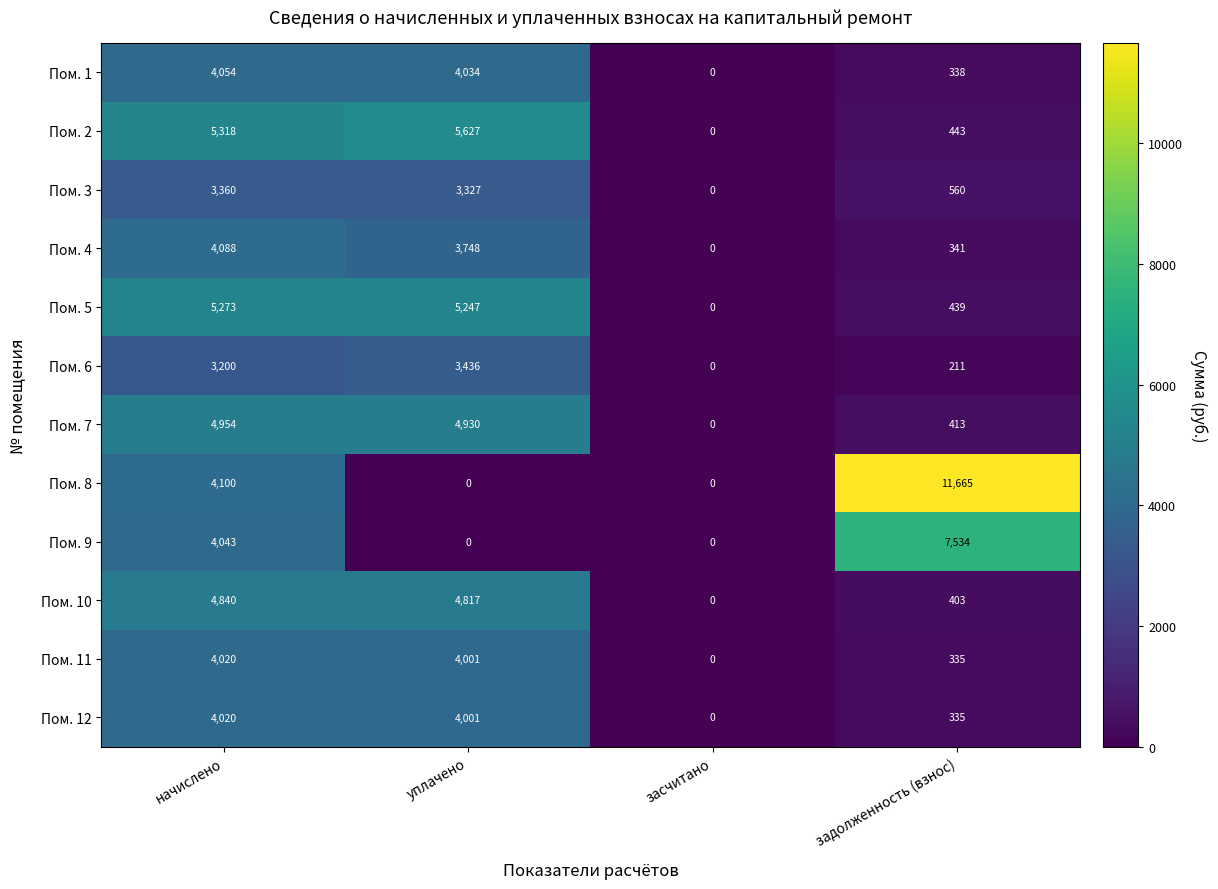

What is the spread (max minus min) of values at задолженность (взнос)?

11454